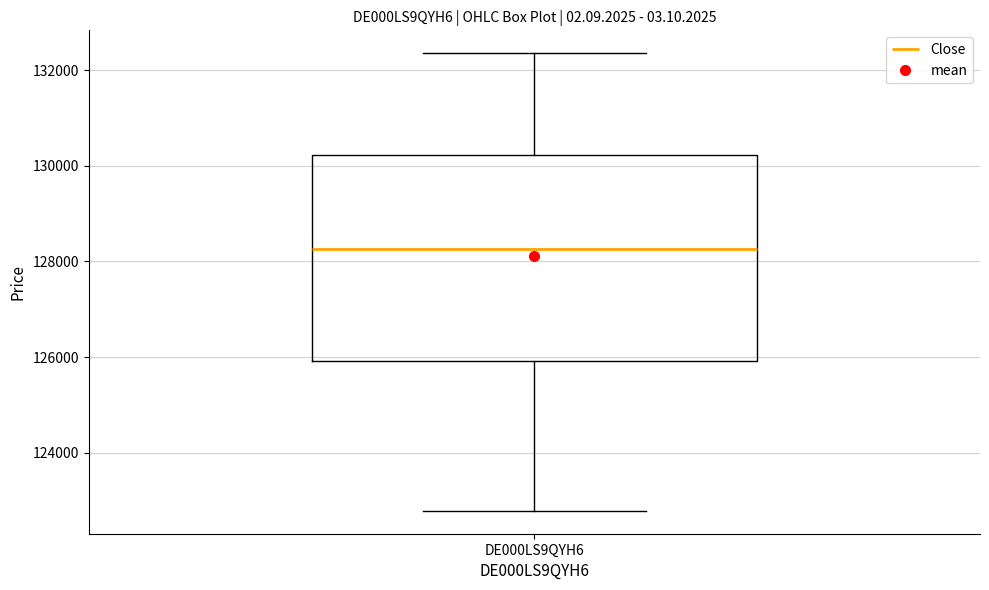

Read this box plot against the y-axis: the position of the median line, the range covered by the box, and the ends of both whiskers. The values are not printed on the chart, so give them approximately, as read against the axis.

median 128200, box 126000 to 130200, whiskers 122800 to 132400